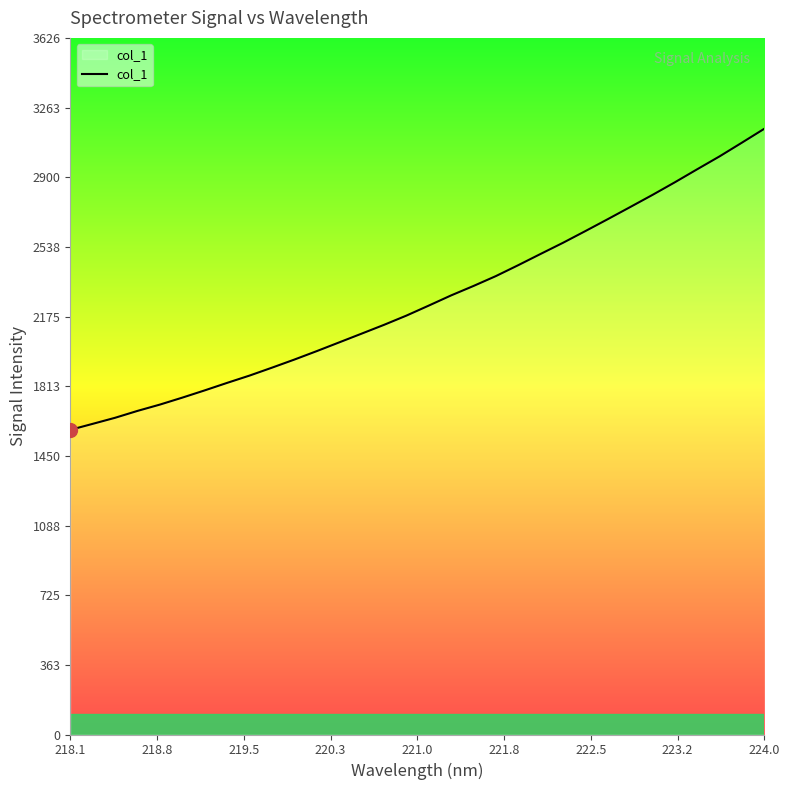

How many values are below 2232?

16